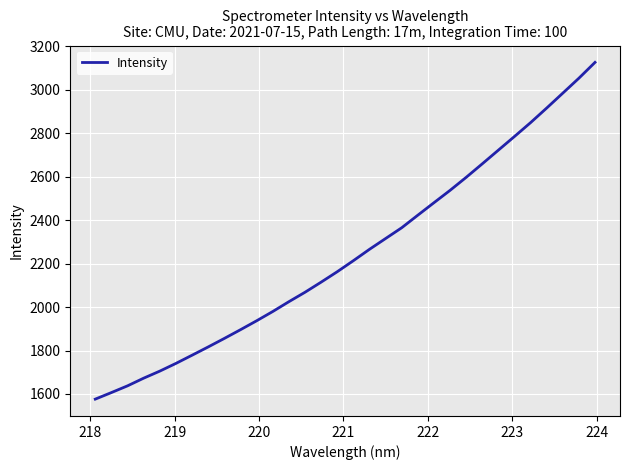

What is the smallest value displayed?

1576.3